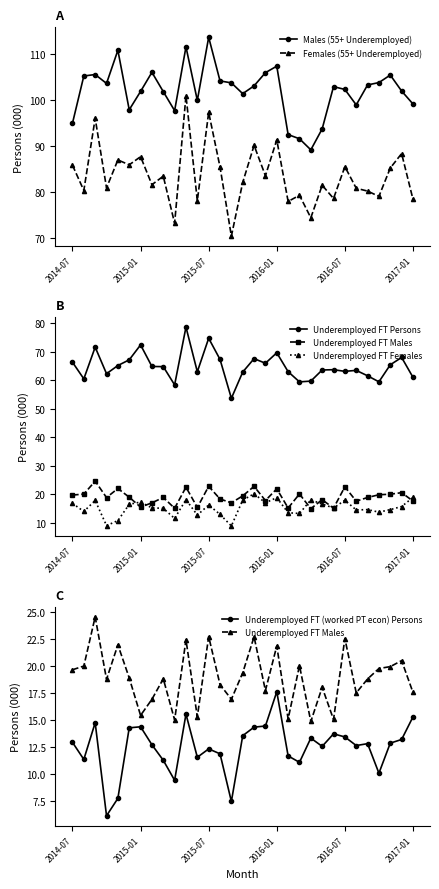

True or false: Females (55+ Underemployed) and Males (55+ Underemployed) intersect in this chart.

False